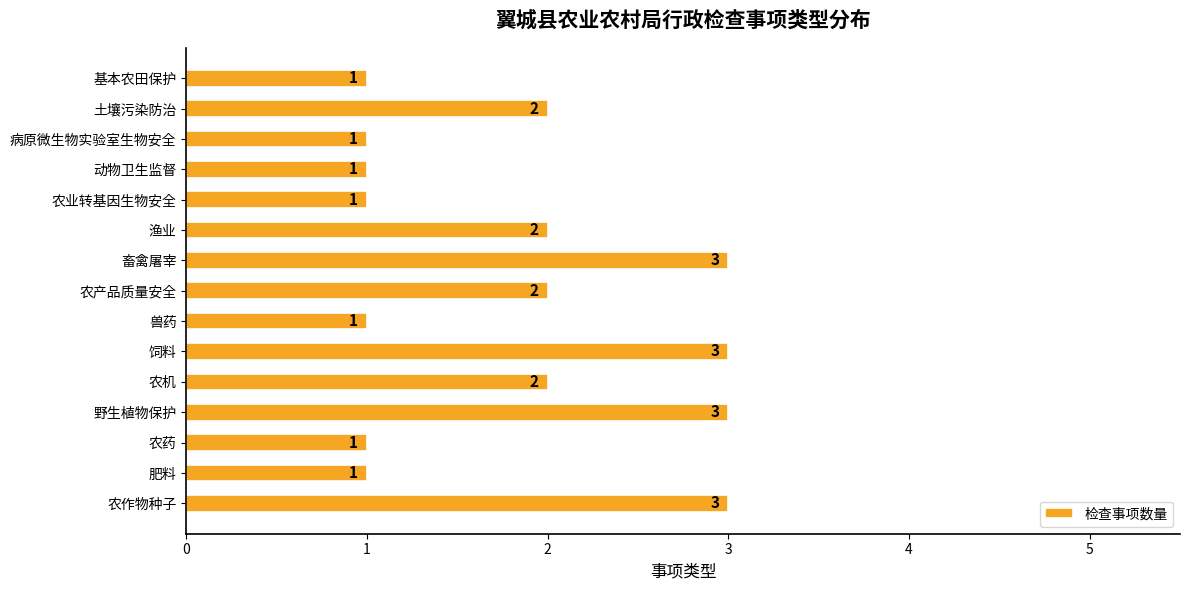

Reading bottom to top, extract all data points from this chart.

3	1	1	3	2	3	1	2	3	2	1	1	1	2	1